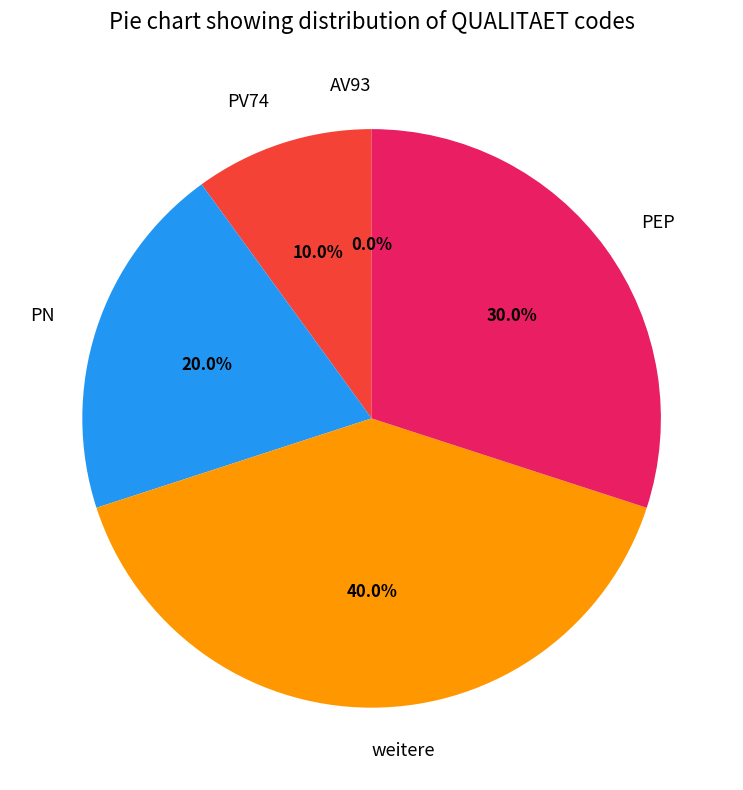

Is PEP the majority of the pie?

No